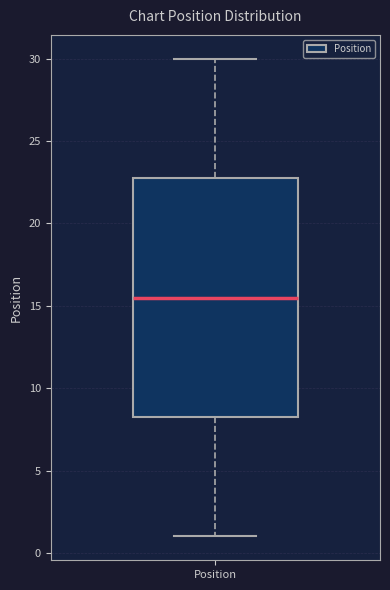

Read this box plot against the y-axis: the position of the median line, the range covered by the box, and the ends of both whiskers. The values are not printed on the chart, so give them approximately, as read against the axis.

median 15.5, box 8.5 to 23.0, whiskers 1.0 to 30.0